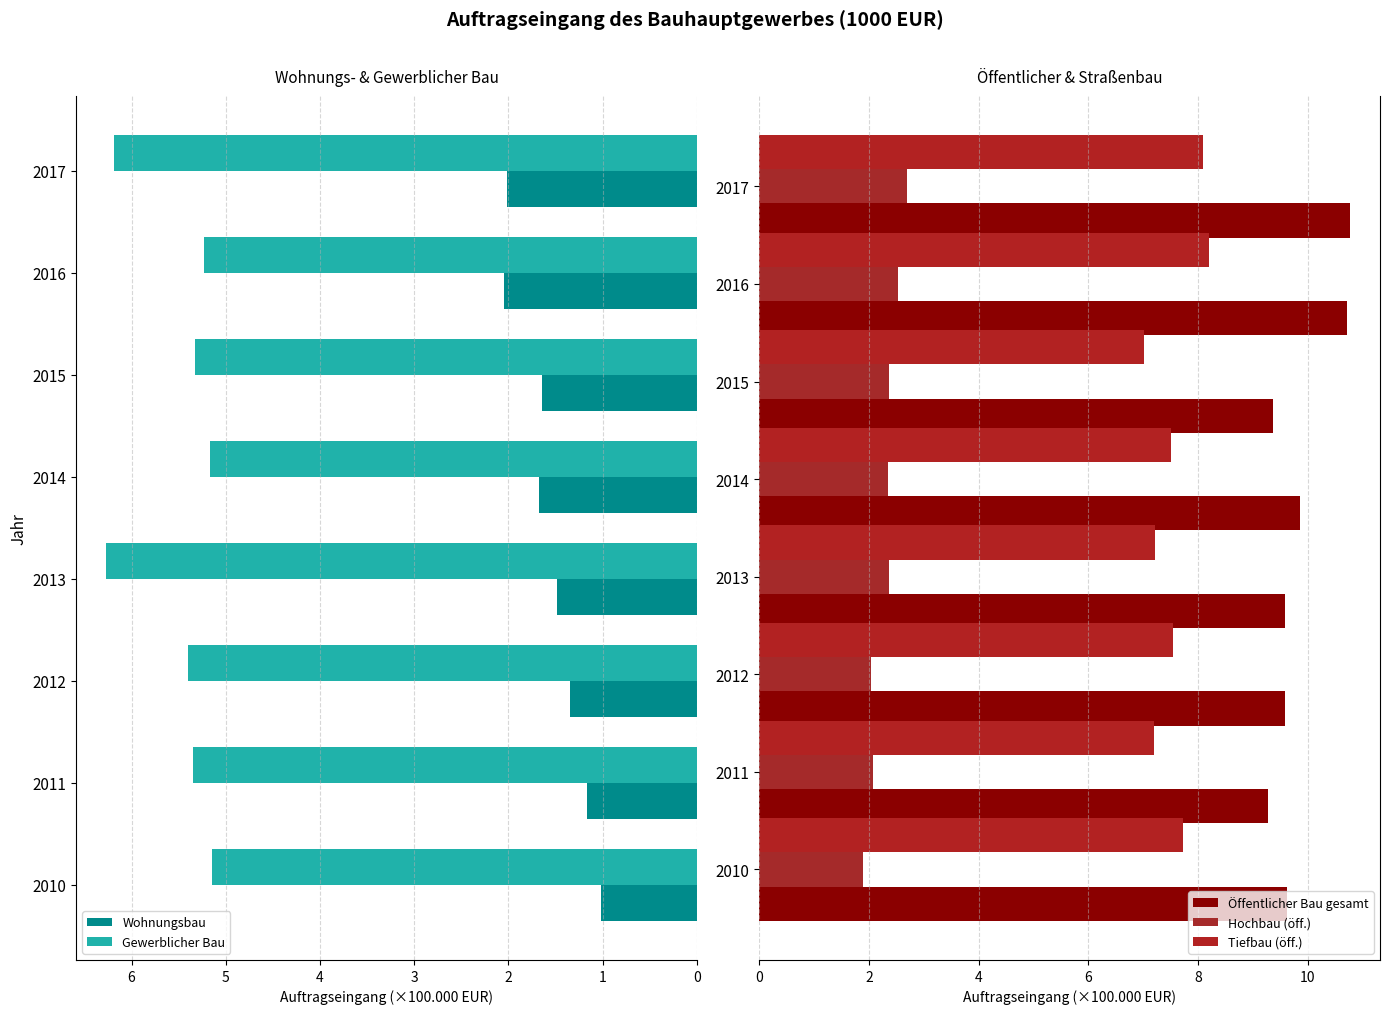

What is the difference between the maximum and second lowest values in the Hochbau (öff.) series?

0.6